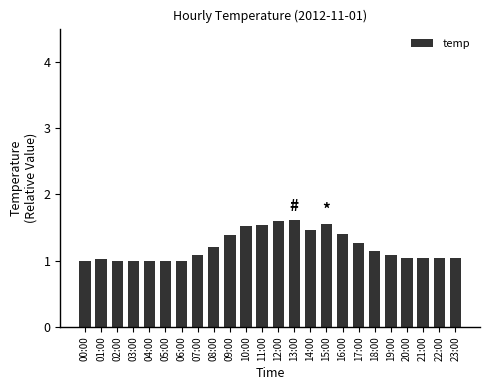

What is the change in value from 04:00 to 13:00?

+0.6